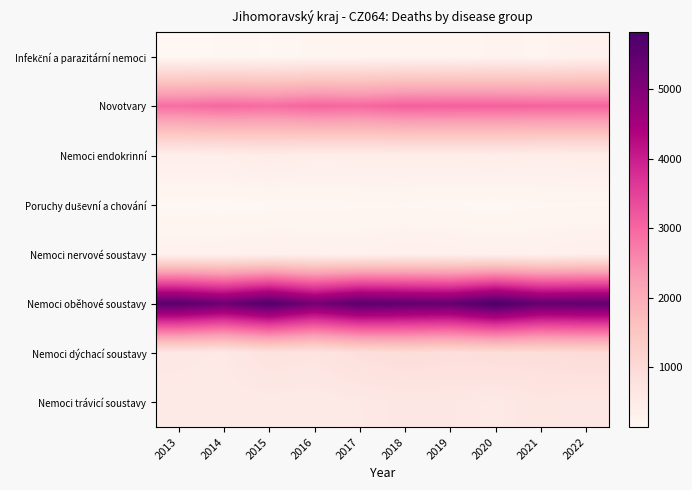

Between 2014 and 2016, which is larger?

2014